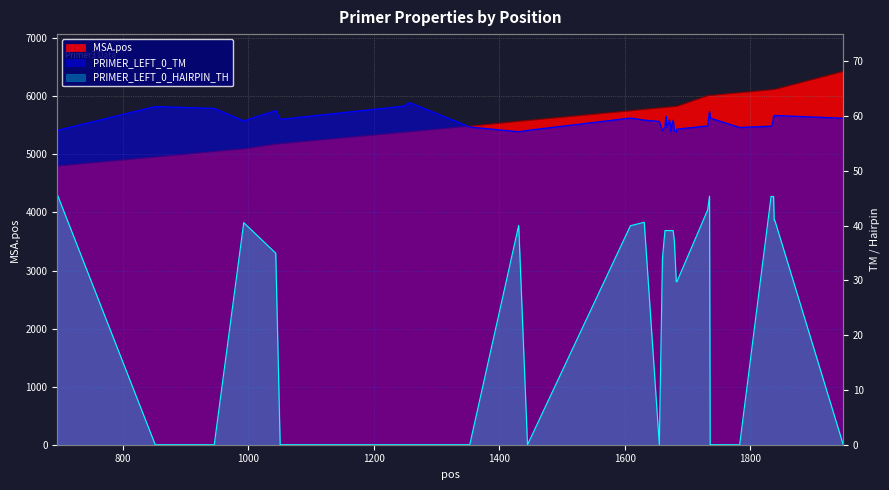

Which series has the largest total across all categories?

MSA.pos